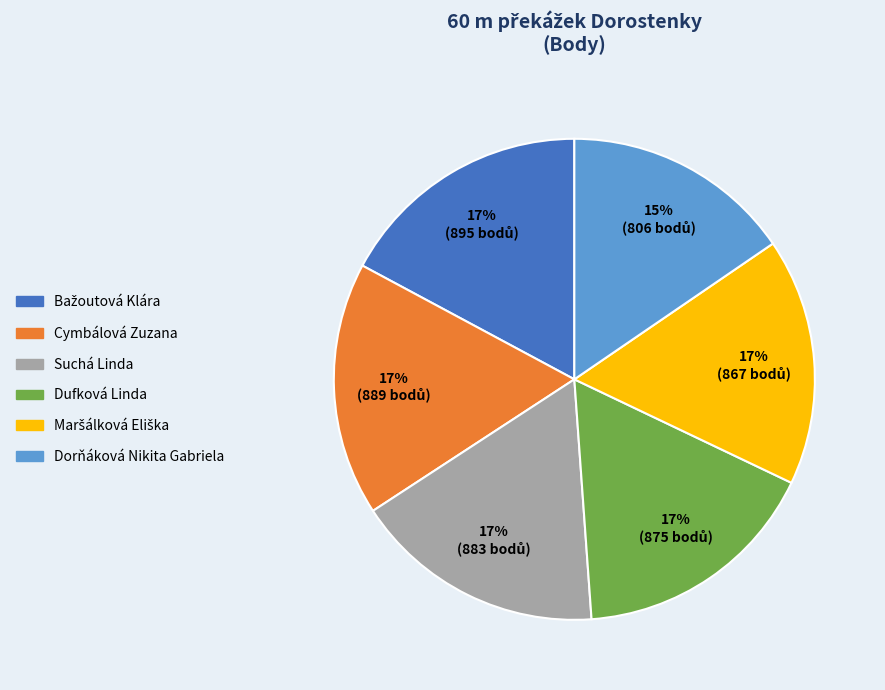

Count the number of slices in the pie.

6